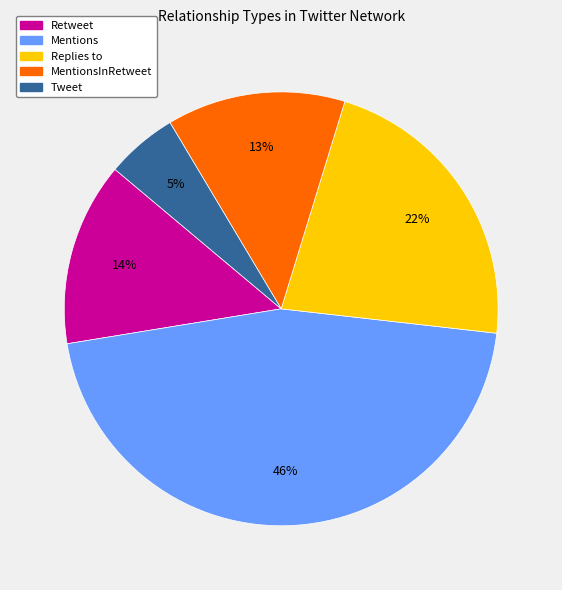

Combined, do Replies to and Tweet account for over 50%?

No